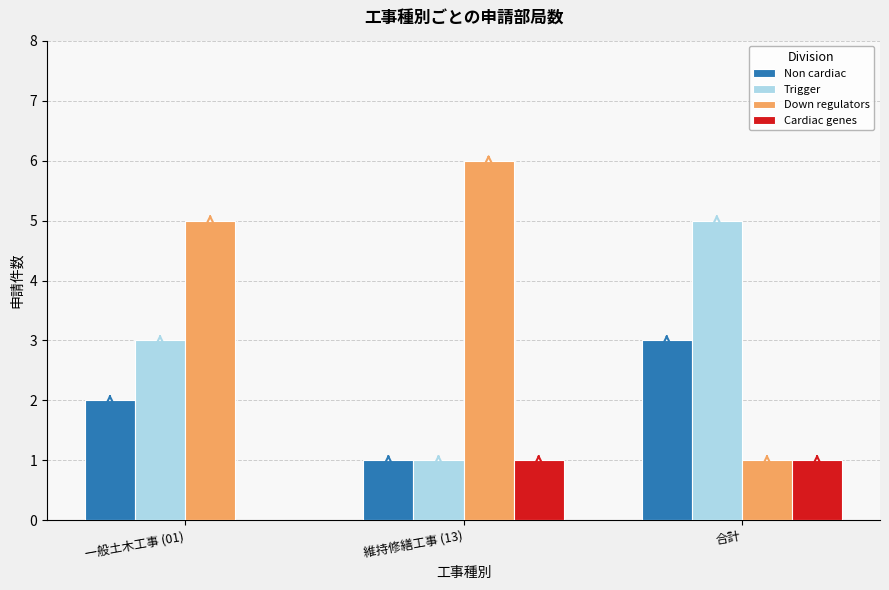

How many groups of bars are there?

3